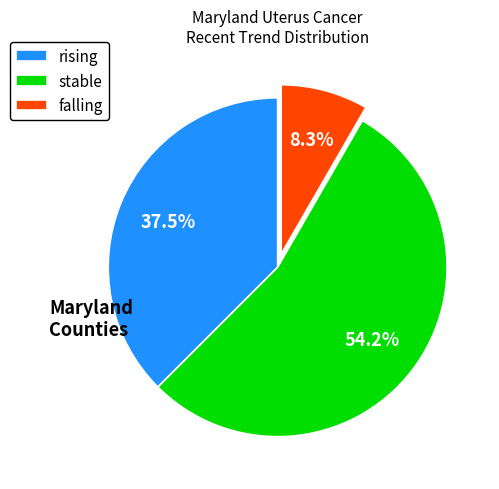

Which category has the smallest portion of the pie?

falling